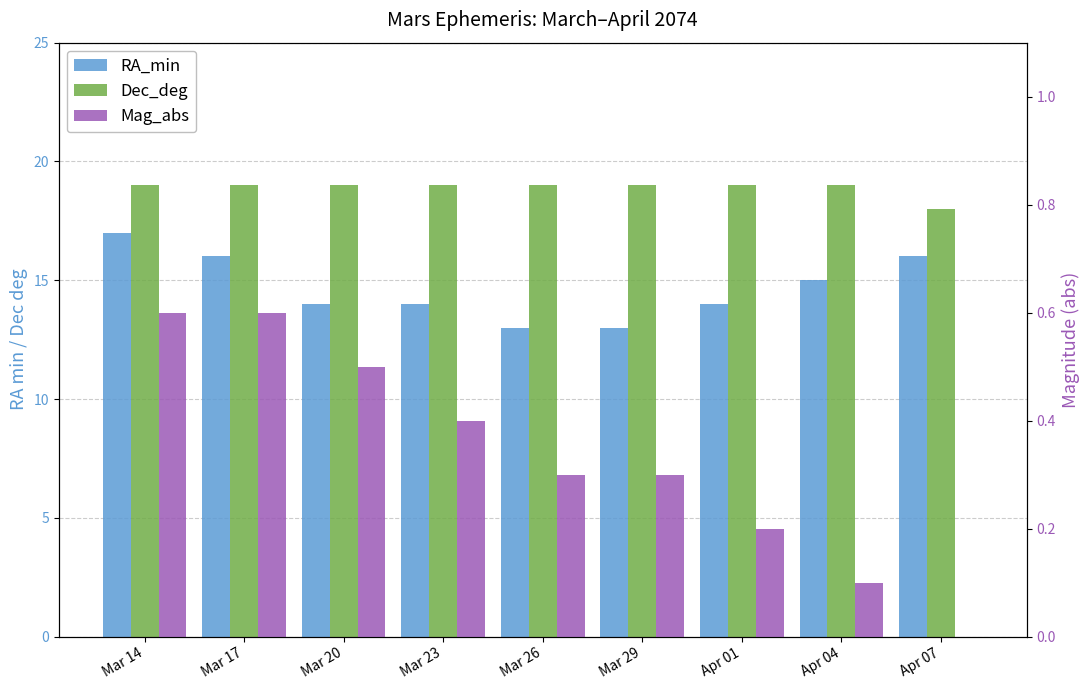

Rank the series by their maximum value, from lowest to highest.

Mag_abs, RA_min, Dec_deg